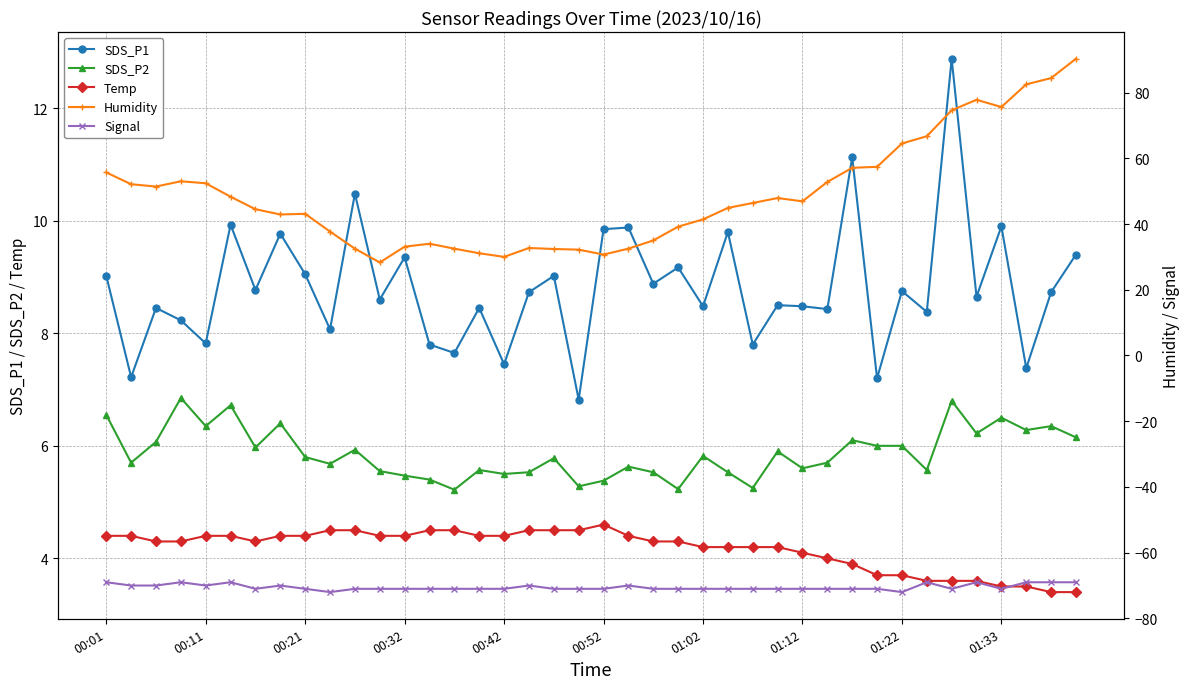

The SDS_P2 series shows 6.0 at 01:22. True or false?

True